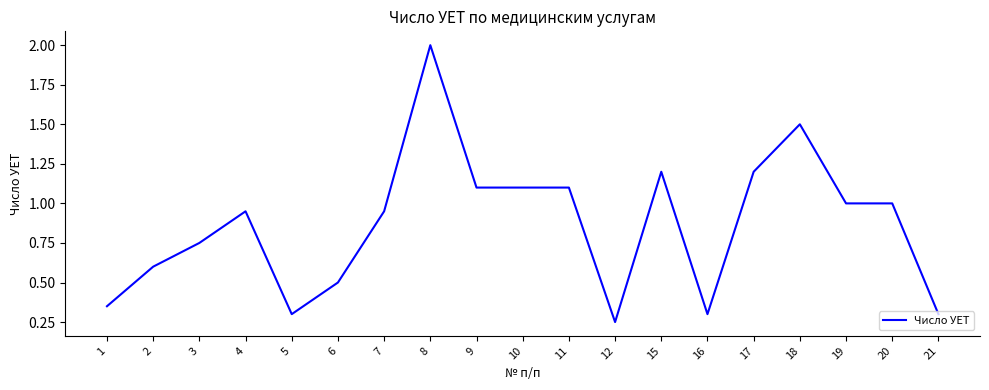

The value at 19 is 0.3. True or false?

False